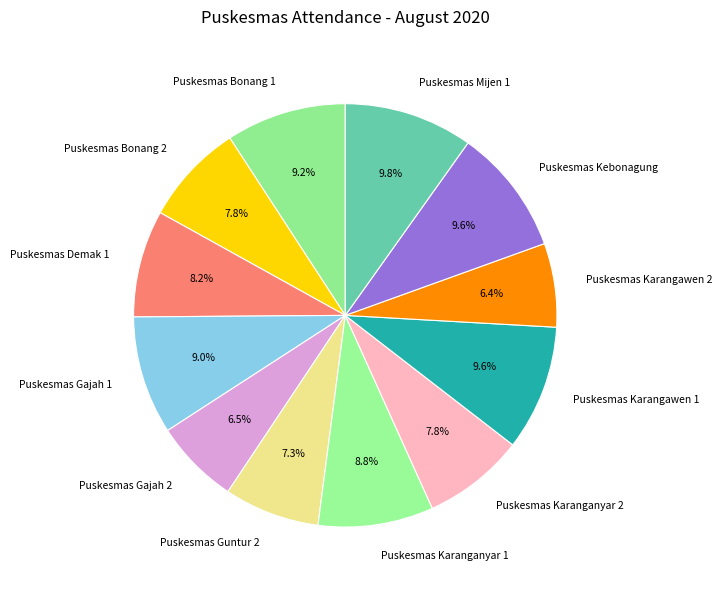

To the nearest percent, what is the combined percentage of Puskesmas Mijen 1 and Puskesmas Bonang 1?

19%